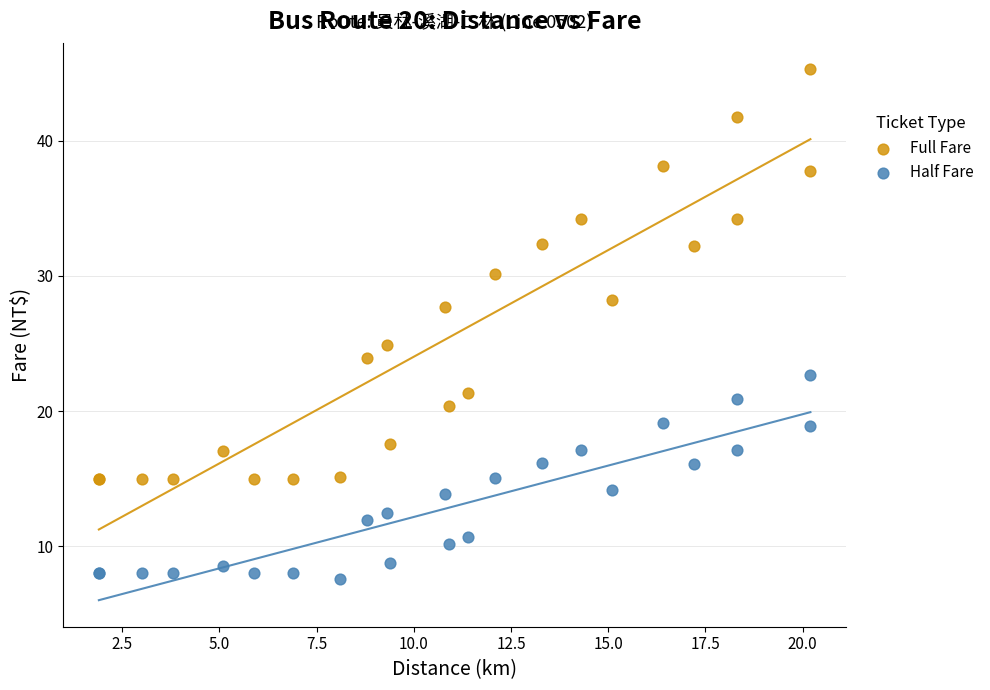

Across all series, what Y value is closest to 26?

24.9